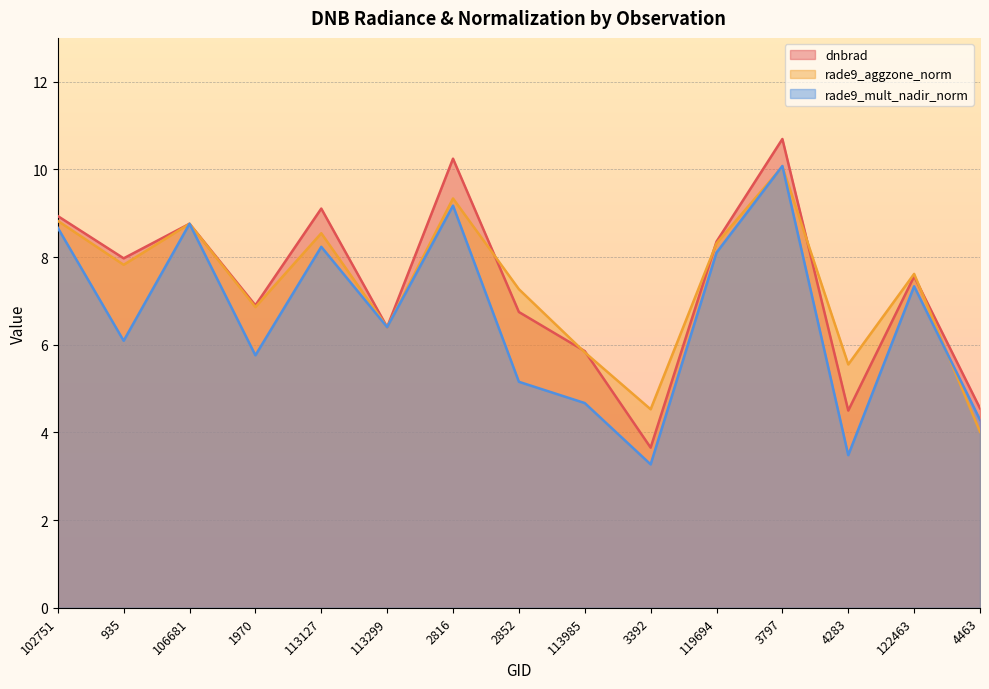

How many interior local peaks does the rade9_aggzone_norm series have?

5